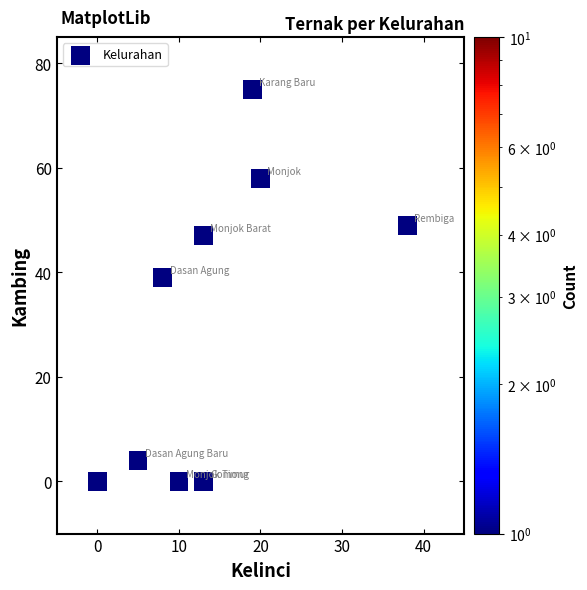

What Y value in the scatter plot is closest to 37?

39